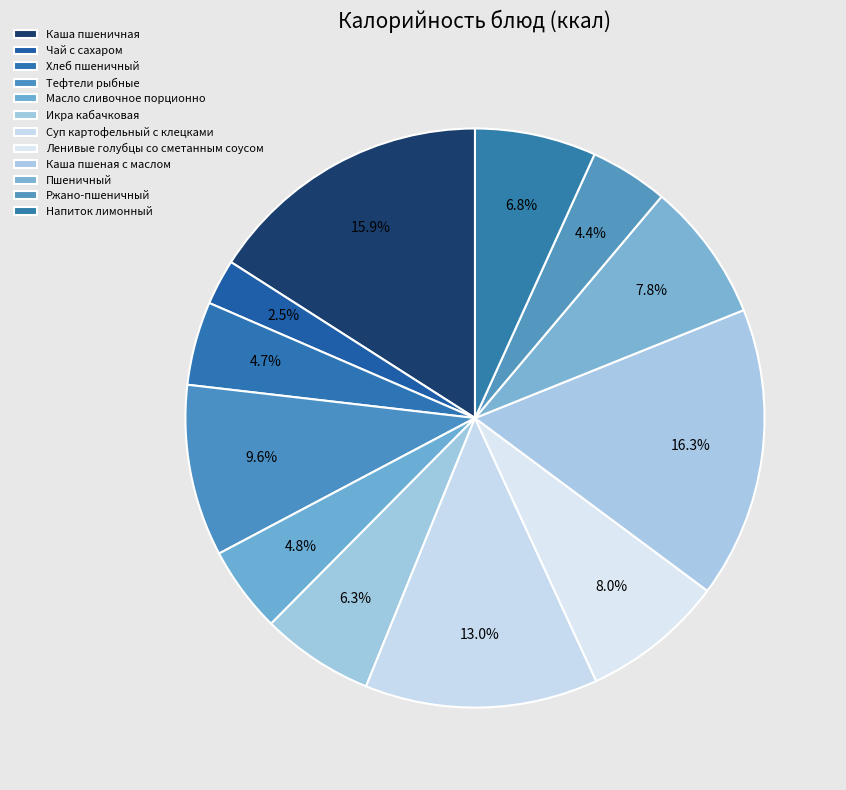

To the nearest percent, what is the difference between the largest and smallest slice percentages?

14%